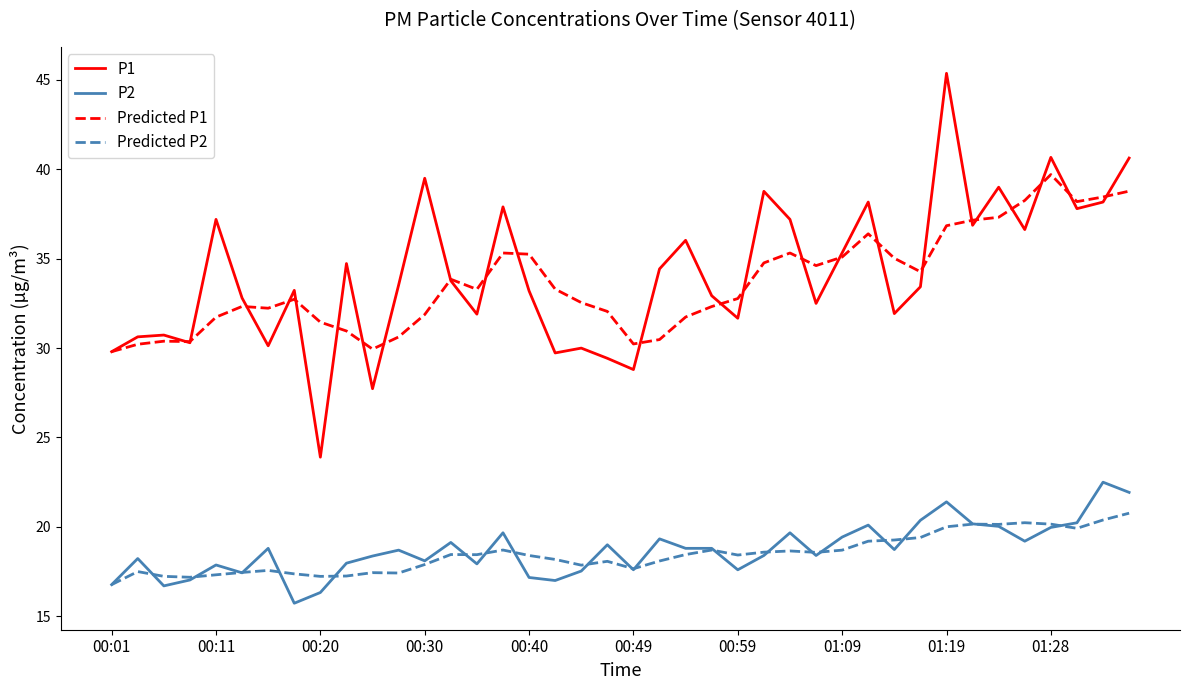

Count the number of data series in this chart.

4